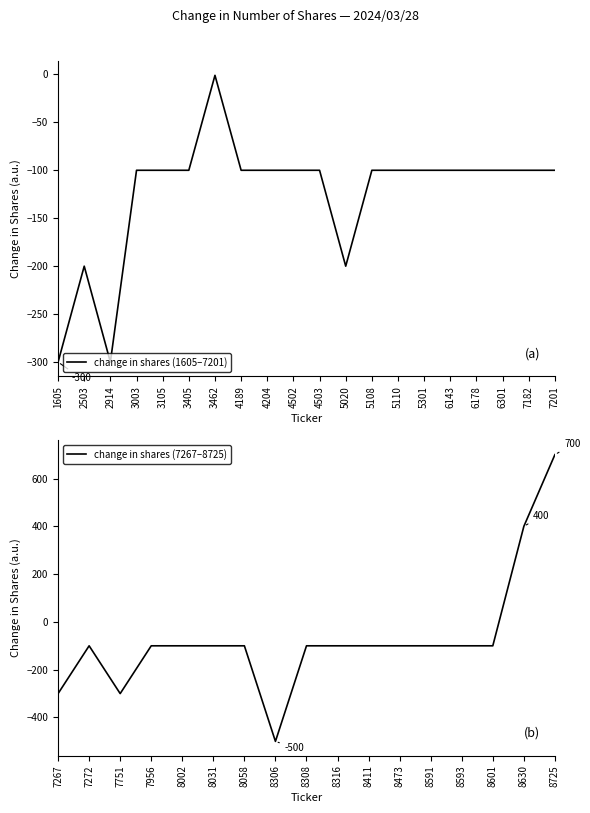

How many lines are shown in the chart?

1